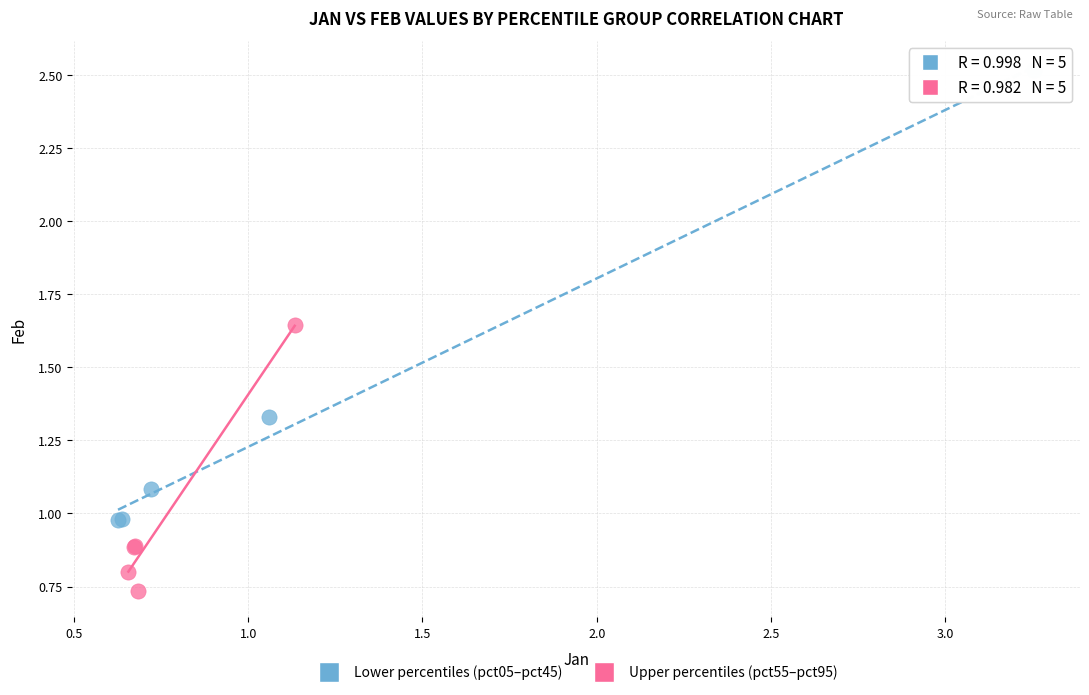

Which series reaches the minimum Y coordinate?

Upper percentiles (pct55–pct95)